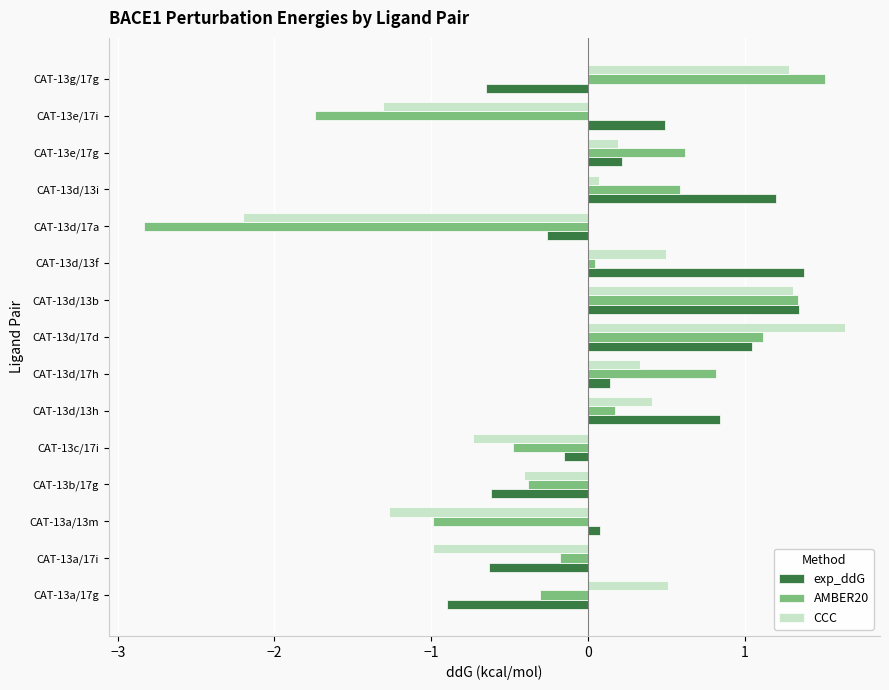

What is the difference between the maximum and minimum values in the CCC series?

3.8